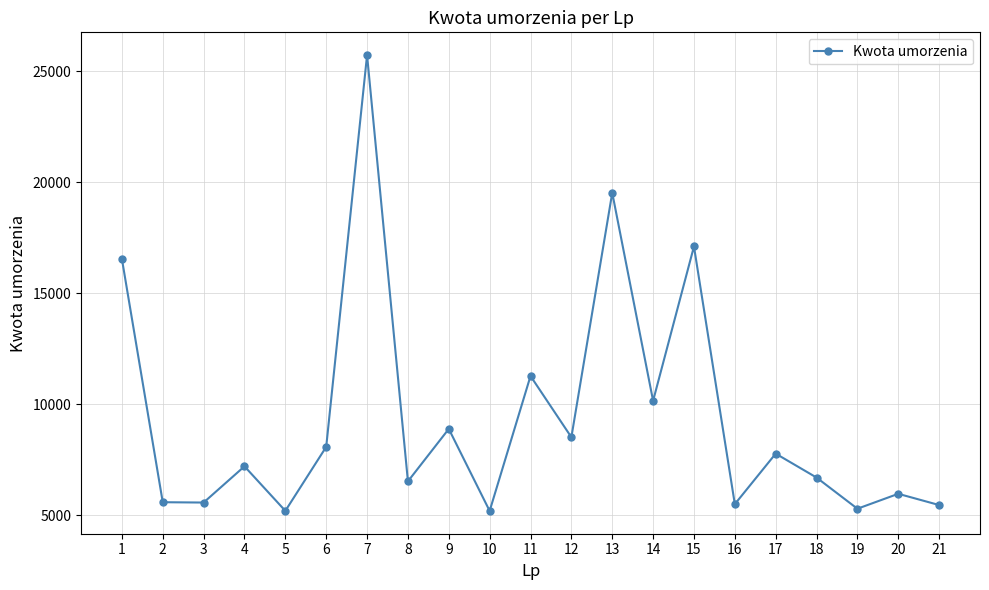

Count the number of data series in this chart.

1